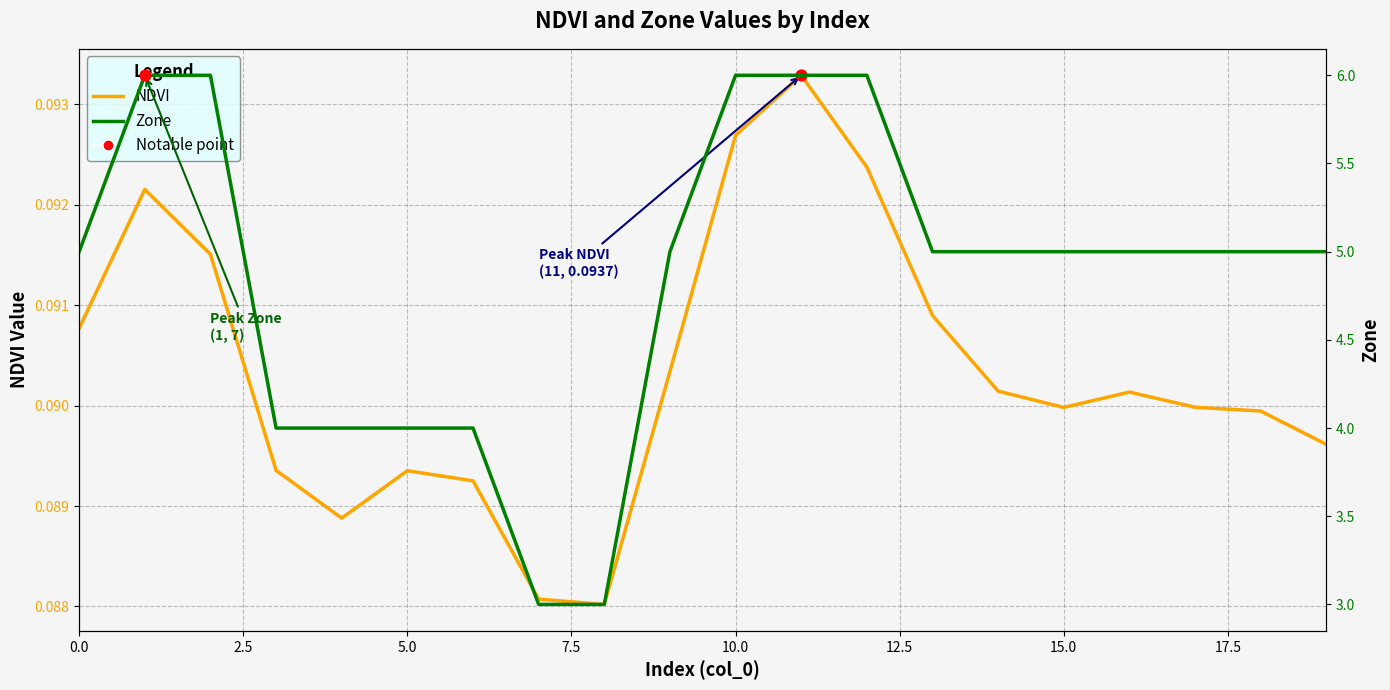

What are all the series names shown in the legend?

NDVI, Zone